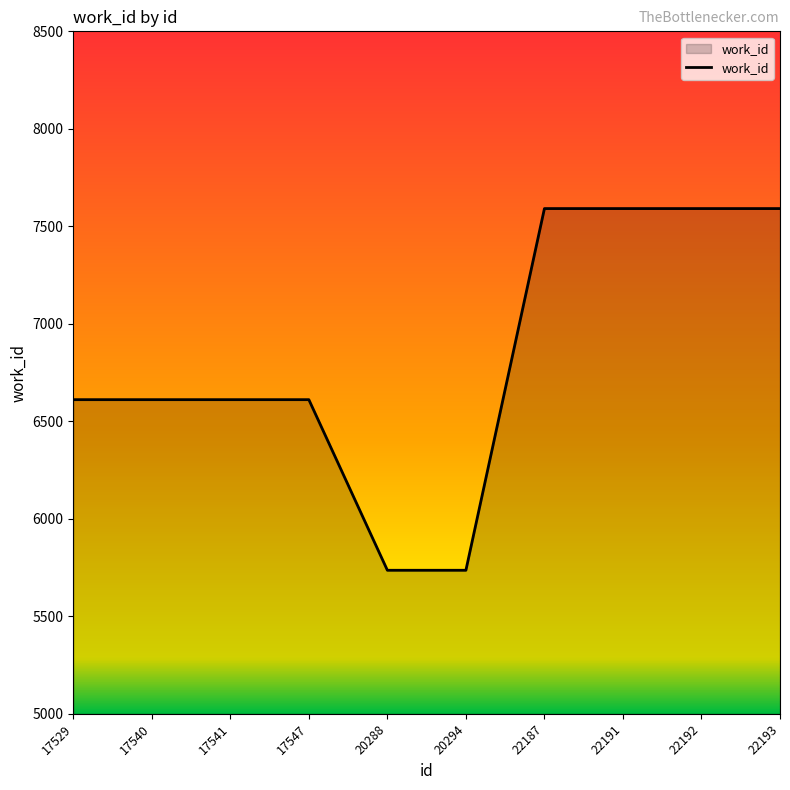

Reading right to left, what are all the values shown in this chart?

22193=7591	22192=7591	22191=7591	22187=7591	20294=5736	20288=5736	17547=6611	17541=6611	17540=6611	17529=6611